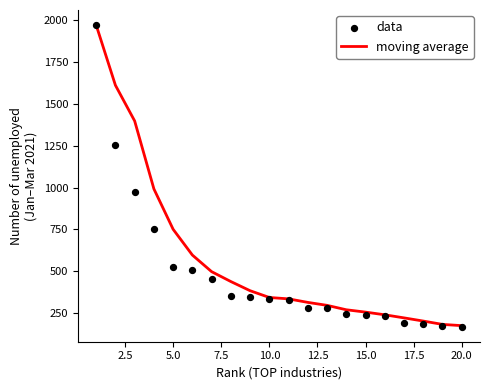

Which series reaches the minimum Y coordinate?

data